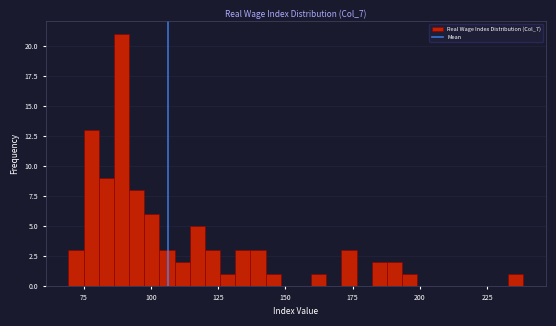

Around what value on the x-axis is the tallest bar? Give the approximate position of its centre, as read against the axis.

90